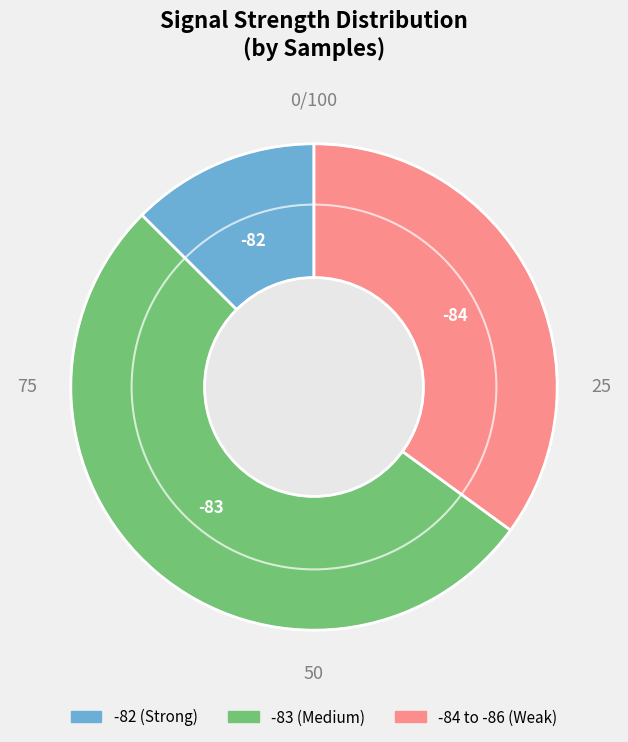

Rank the categories by value from highest to lowest.

-83 (Medium), -84 to -86 (Weak), -82 (Strong)